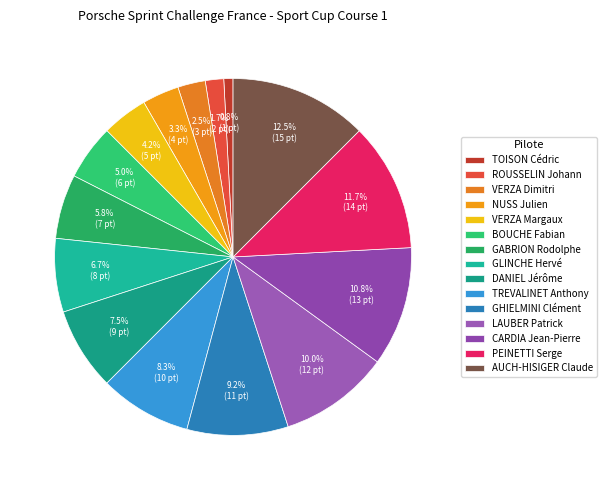

To the nearest percent, what is the difference between the largest and smallest slice percentages?

12%